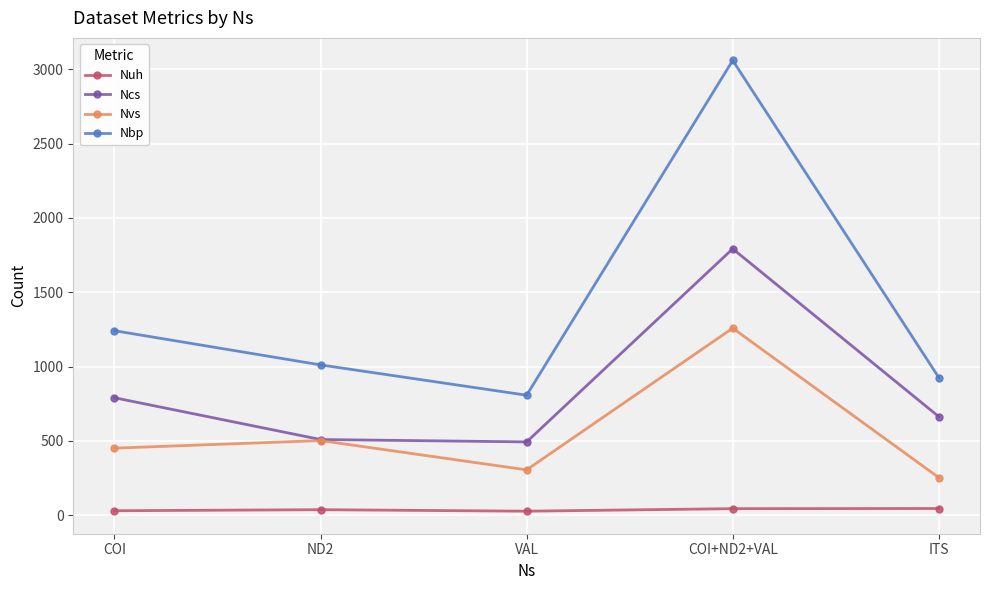

What position from the right is VAL?

3